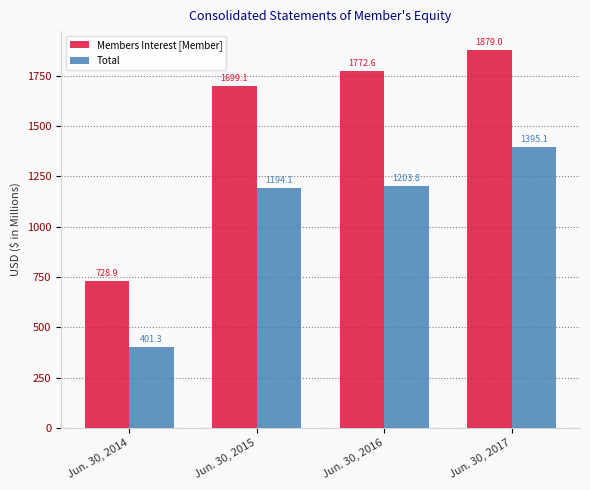

At which label does Members Interest [Member] reach its peak?

Jun. 30, 2017